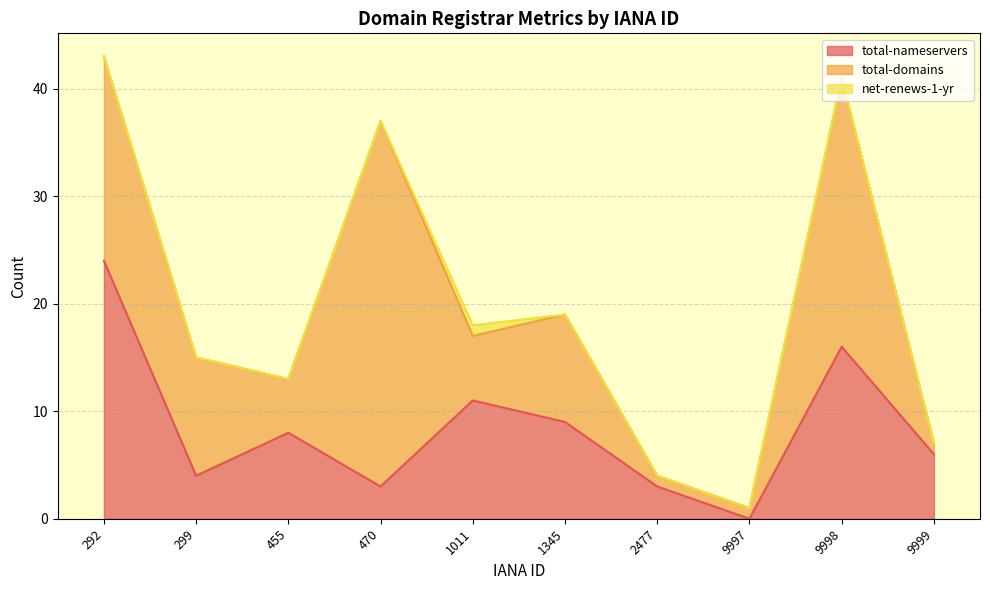

Where is the first local maximum for total-domains?

470